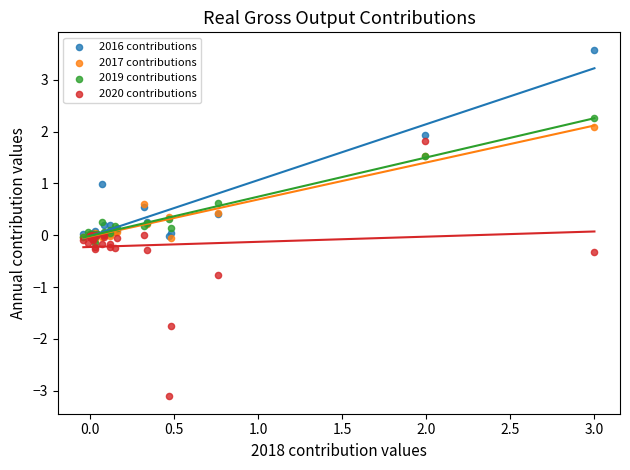

Which series contains the highest Y value?

2016 contributions